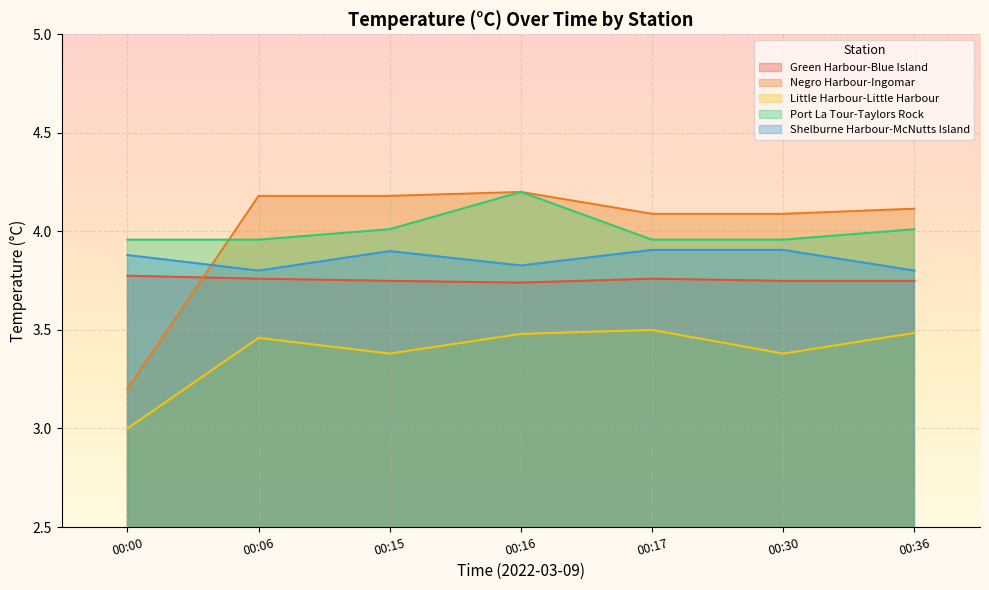

What is the sum of all Port La Tour-Taylors Rock values?

28.1